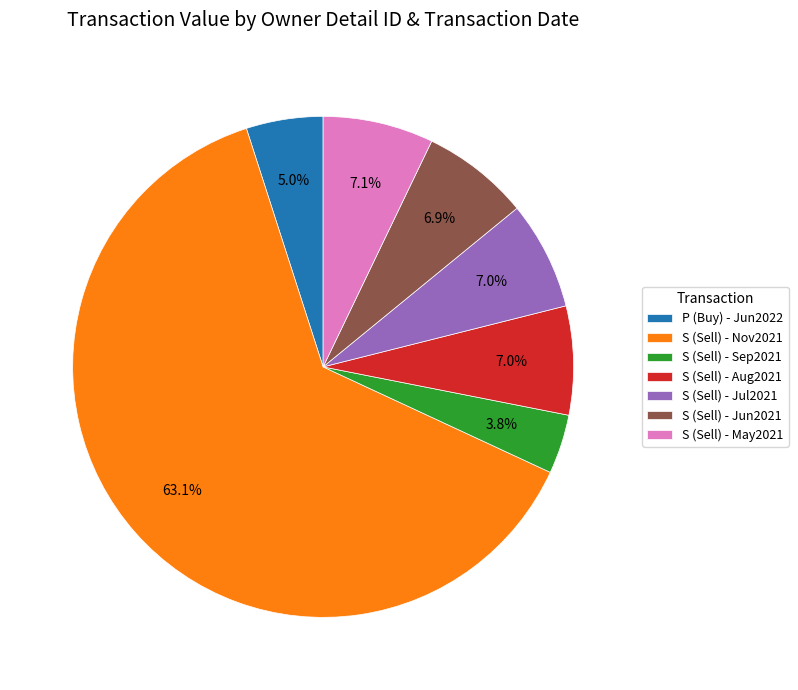

Approximately how many times larger is the value at S (Sell) - Jun2021 compared to S (Sell) - Jul2021?

1.0